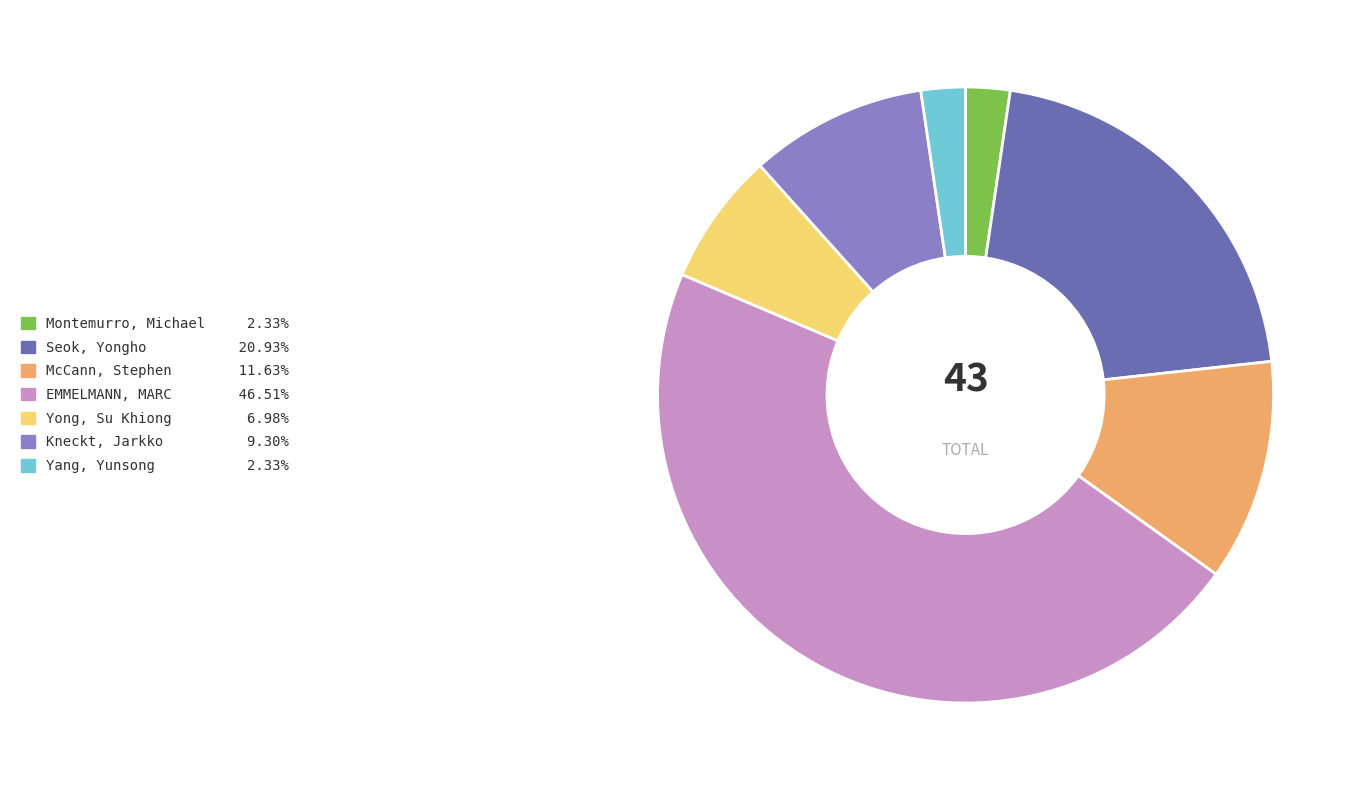

Does McCann, Stephen 11.63% account for over 50% of the chart?

No